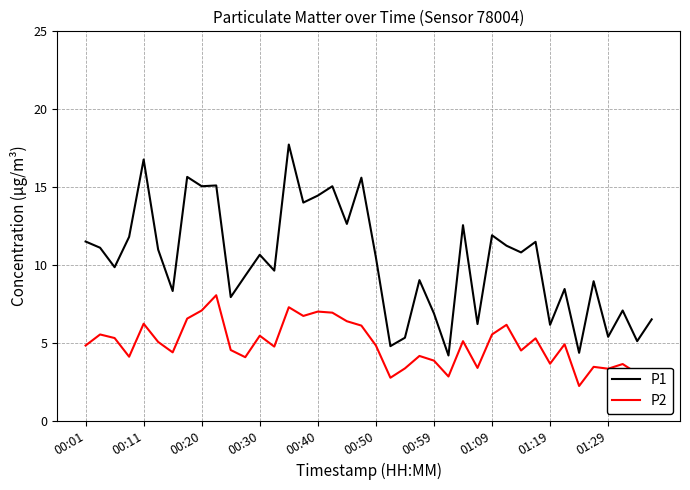

What is the minimum value for P2?

2.2